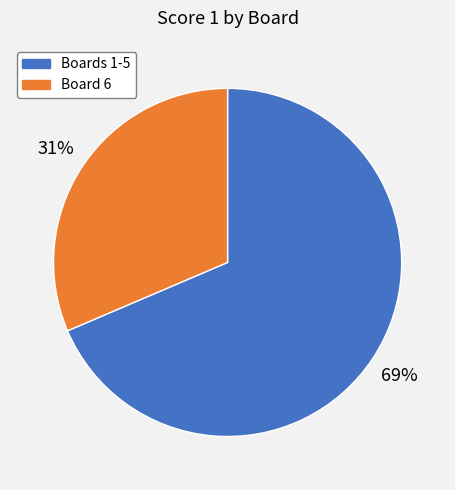

Is there any slice that represents more than half of the pie?

Yes